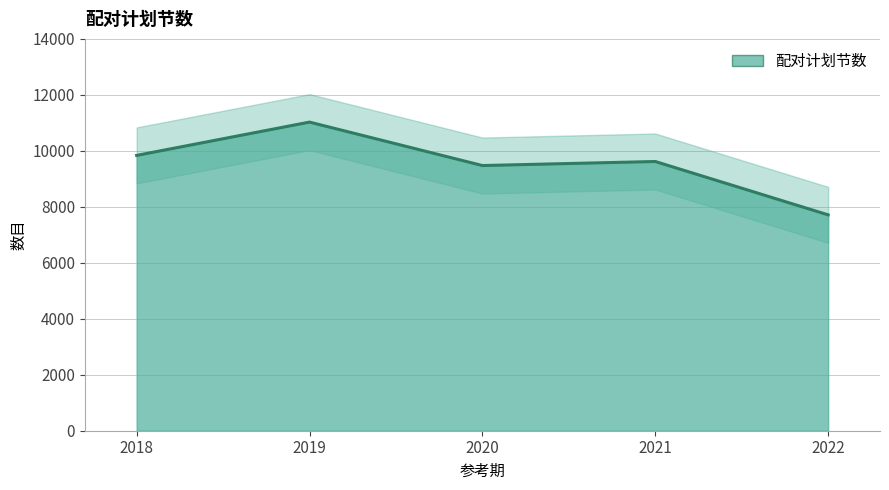

What is the value of the 4th point from the left?

9619